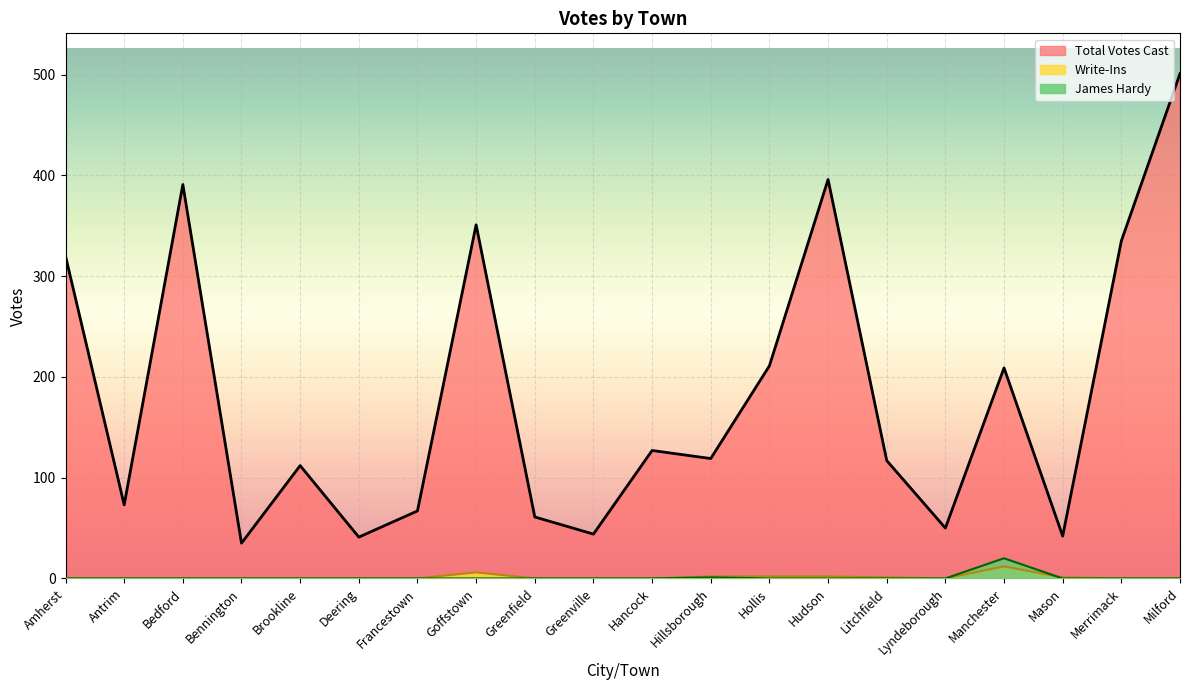

Which category has the highest value in the Write-Ins series?

Manchester